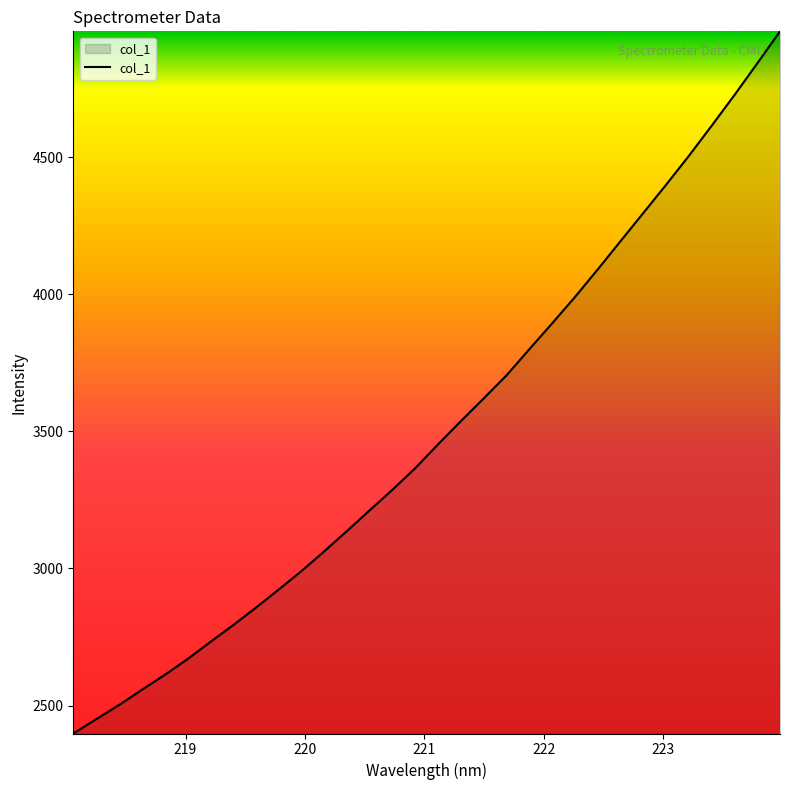

Does the chart display data point markers on the line(s)?

No